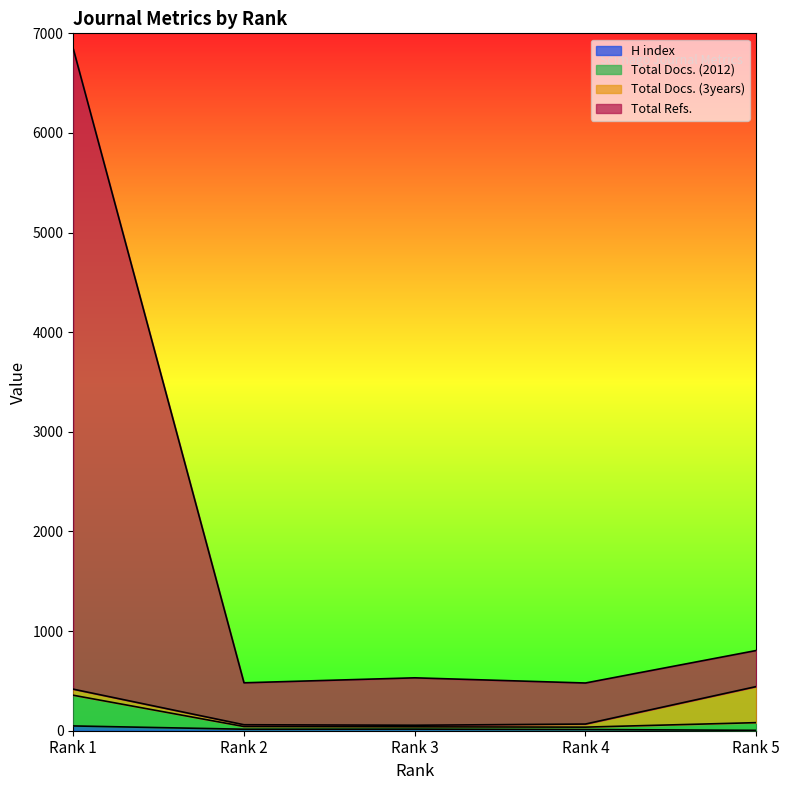

What is the average value of the H index series?

19